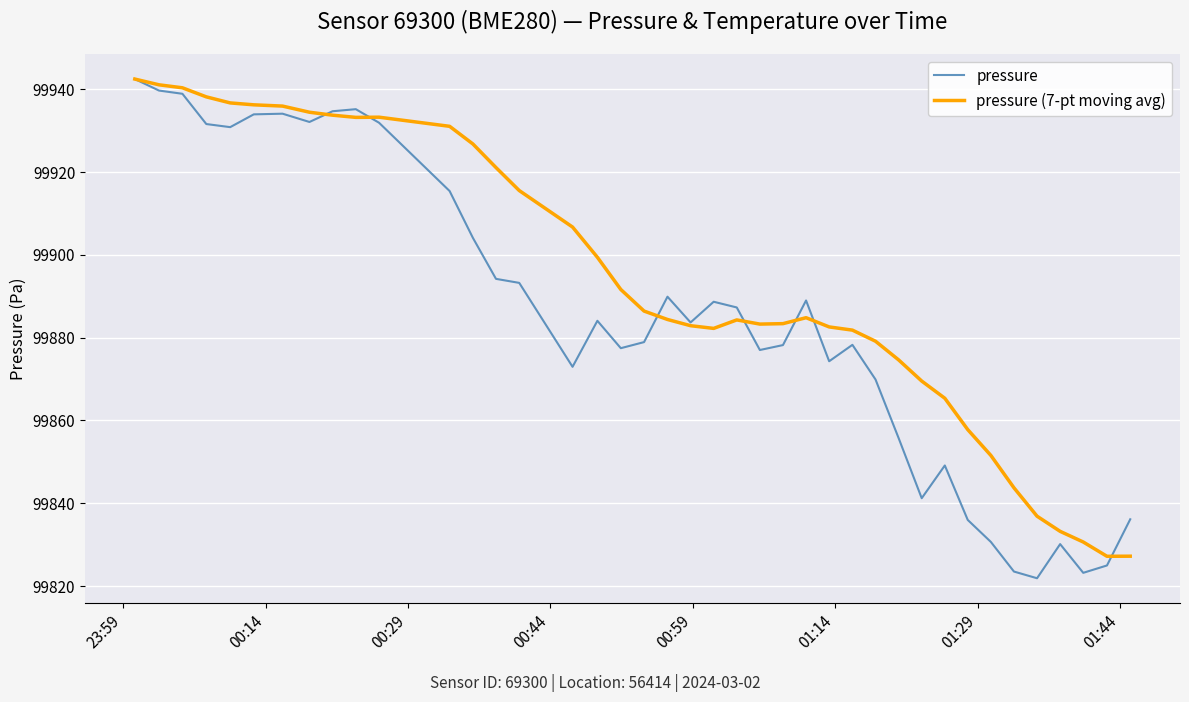

After their last crossing, which series has the higher values: pressure or pressure (7-pt moving avg)?

pressure